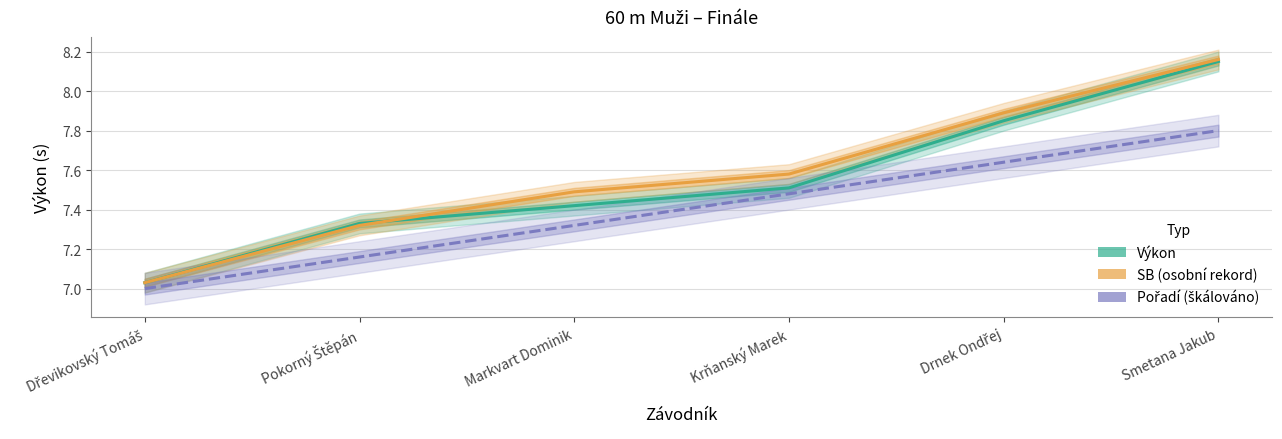

What is the spread (max minus min) of values at Smetana Jakub?

0.4